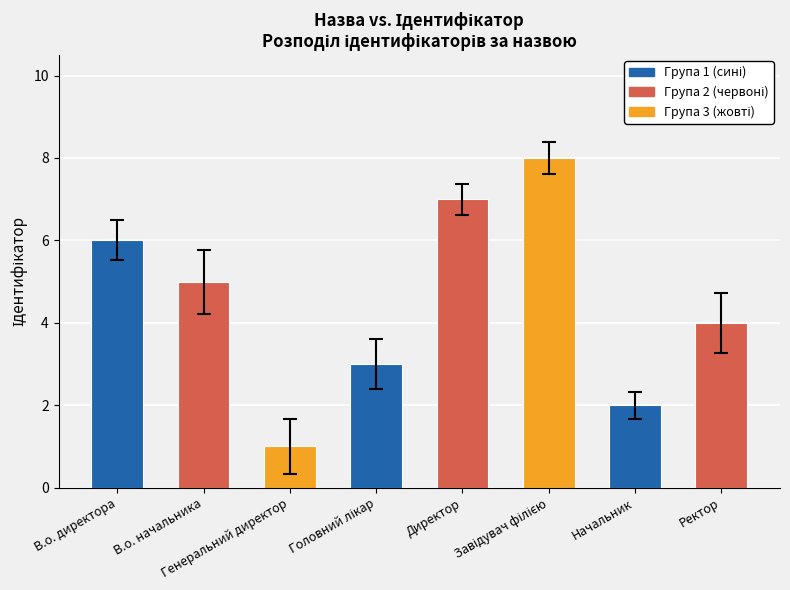

The value at Начальник is 2. True or false?

True